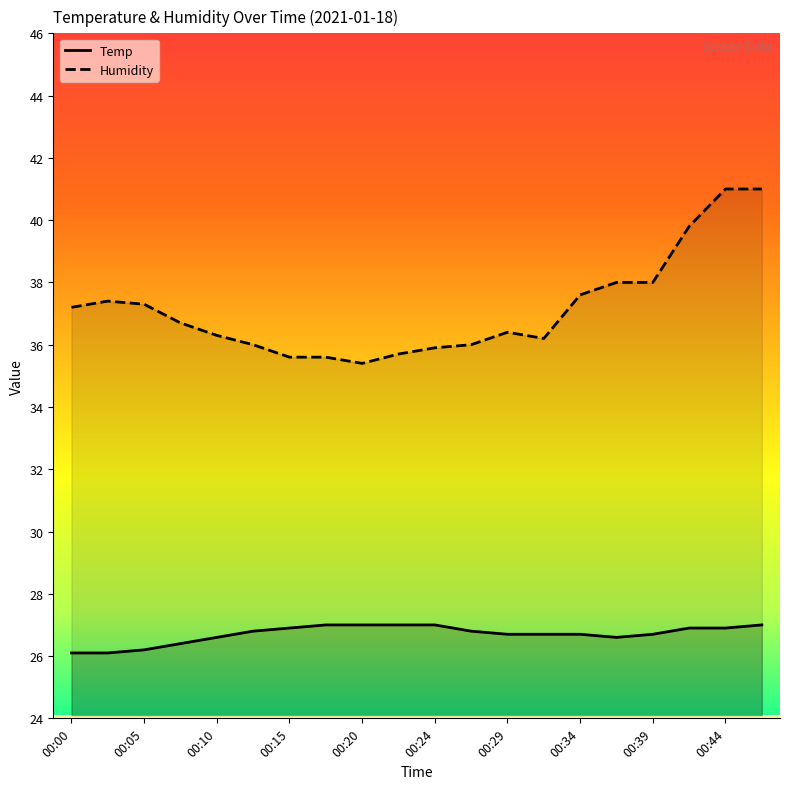

What is the sum of the Temp values at 00:03 and 00:22?

53.1